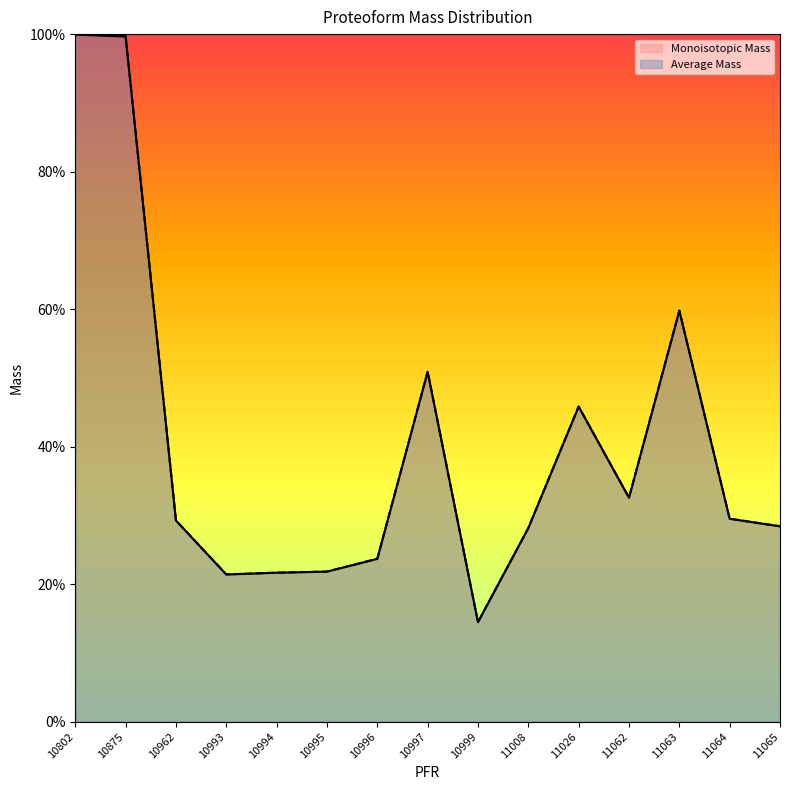

What are all the series names shown in the legend?

Monoisotopic Mass, Average Mass